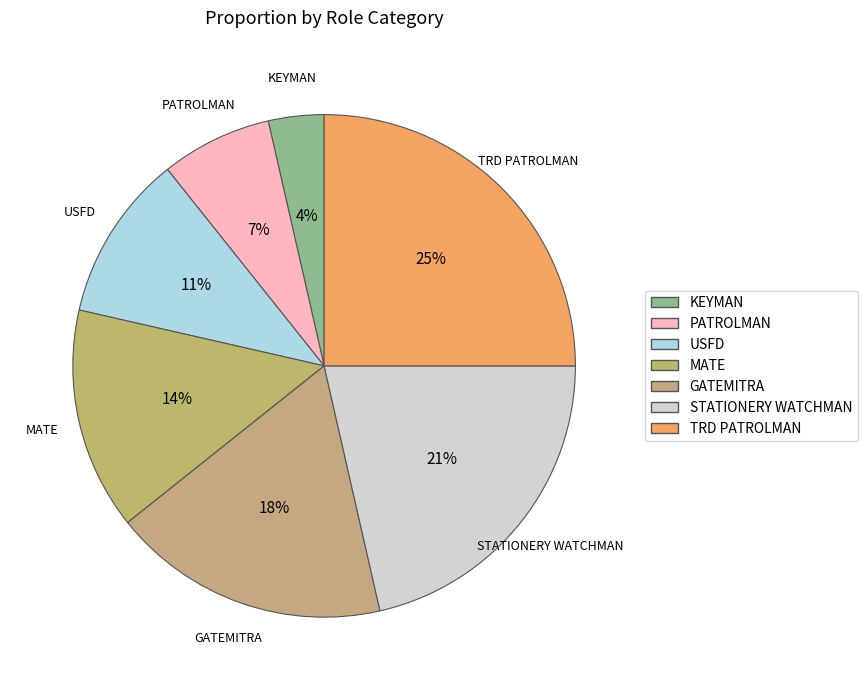

Is the sum of PATROLMAN and USFD greater than half?

No